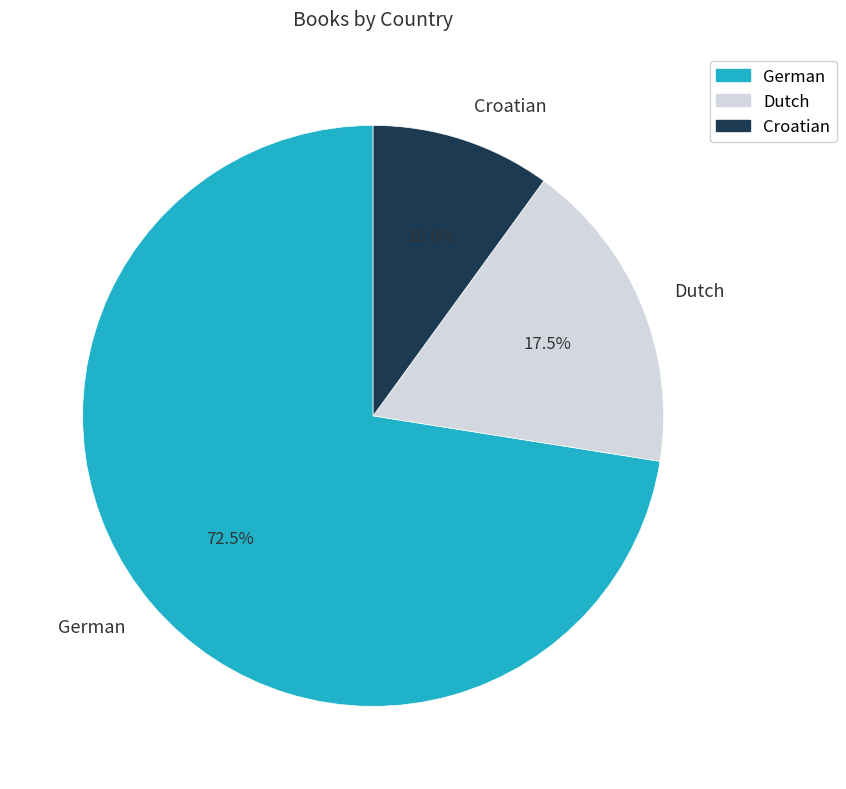

Is there any slice that represents more than half of the pie?

Yes